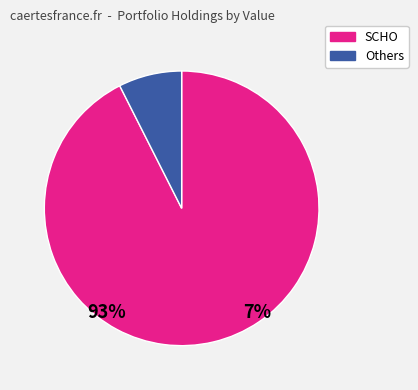

Does any single category account for the majority?

Yes